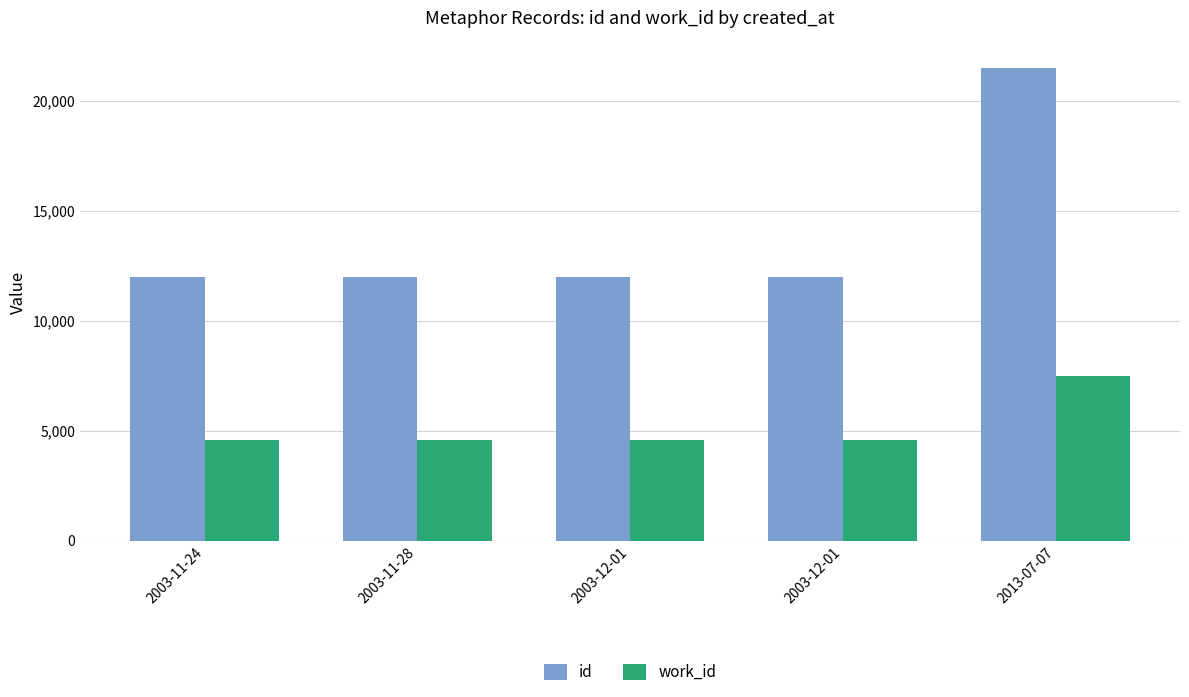

Which series has the widest spread of values?

id